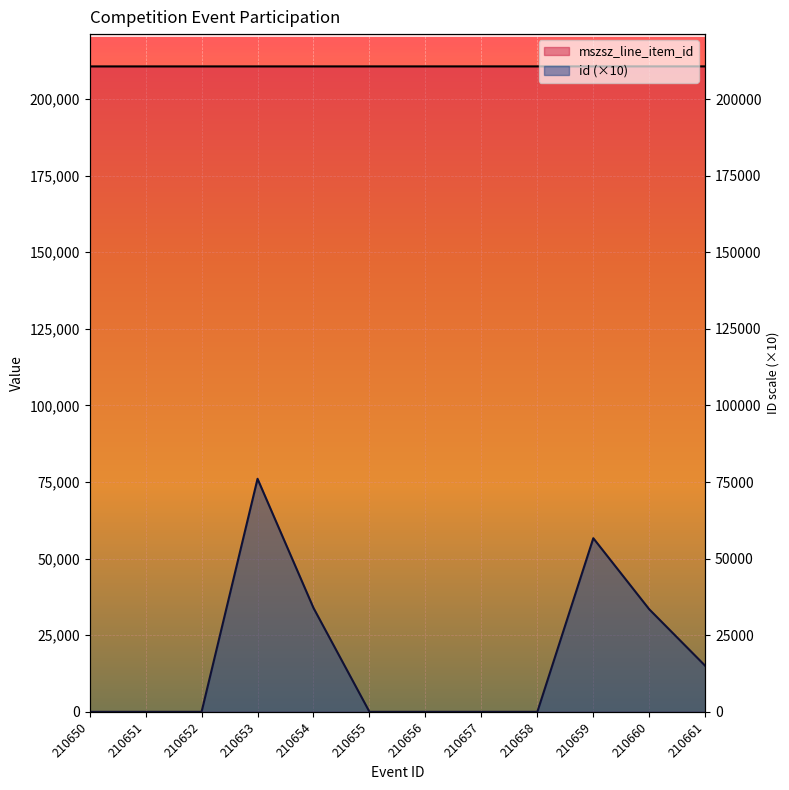

The value of id at 210656 is 0. True or false?

True